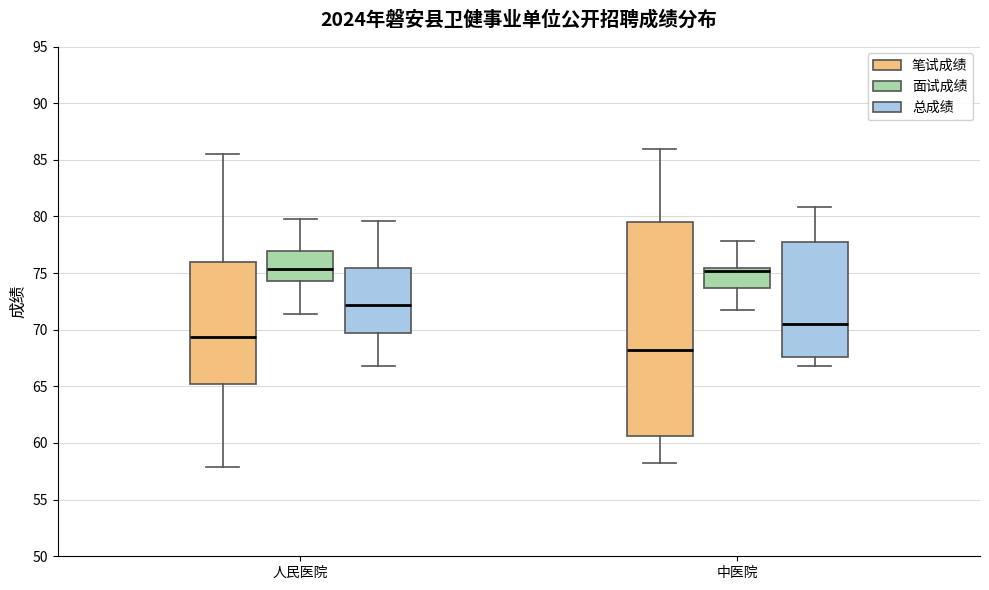

Which box is the tallest, from its lower edge to its upper edge?

中医院 (笔试成绩)